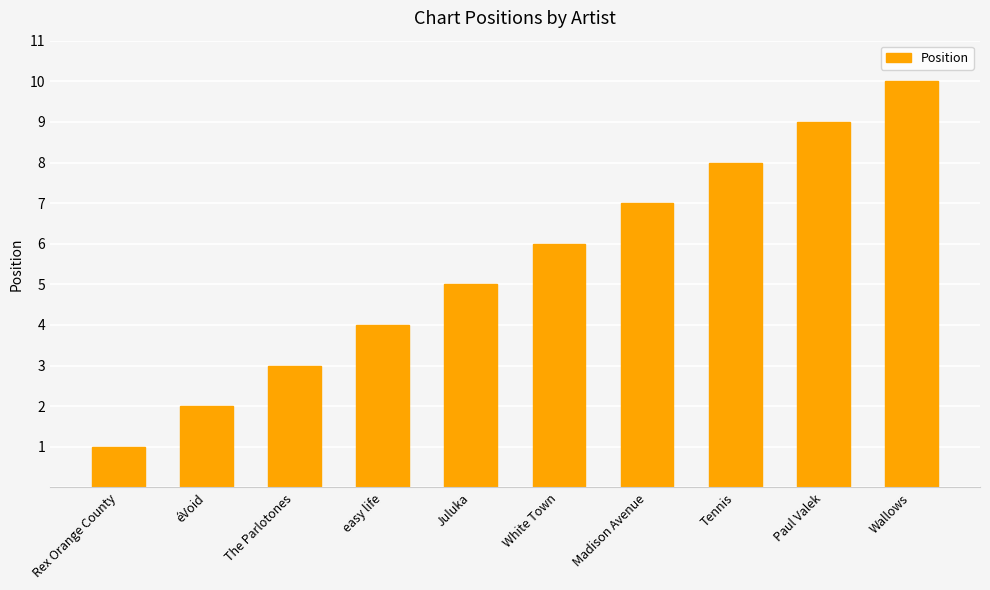

Rank the categories by value from highest to lowest.

Wallows, Paul Valek, Tennis, Madison Avenue, White Town, Juluka, easy life, The Parlotones, éVoid, Rex Orange County